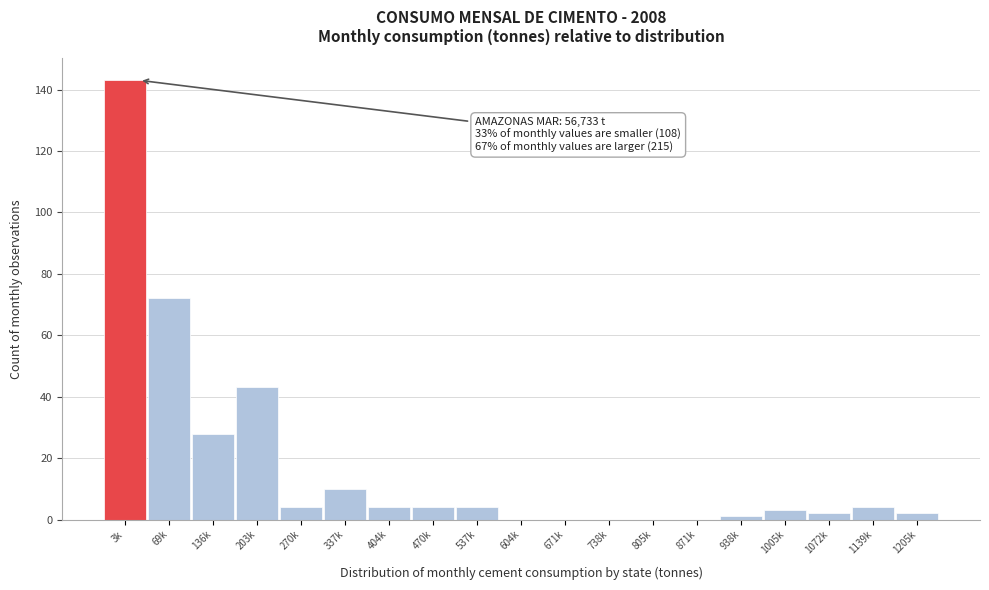

Reading left to right, what are all the values shown in this chart?

3k=143	69k=72	136k=28	203k=43	270k=4	337k=10	404k=4	470k=4	537k=4	604k=0	671k=0	738k=0	805k=0	871k=0	938k=1	1005k=3	1072k=2	1139k=4	1205k=2